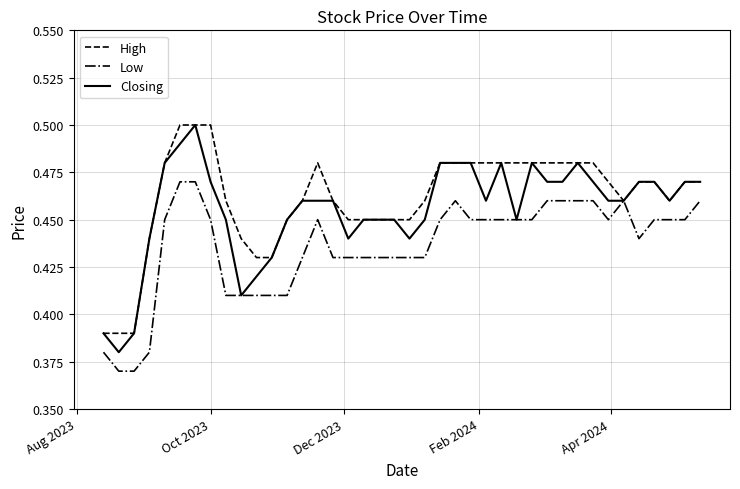

Rank the series by their average value, from highest to lowest.

High, Closing, Low